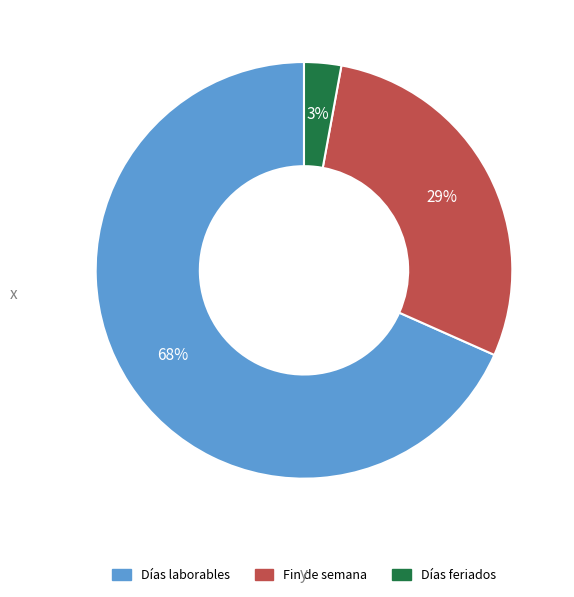

Does any single category account for the majority?

Yes